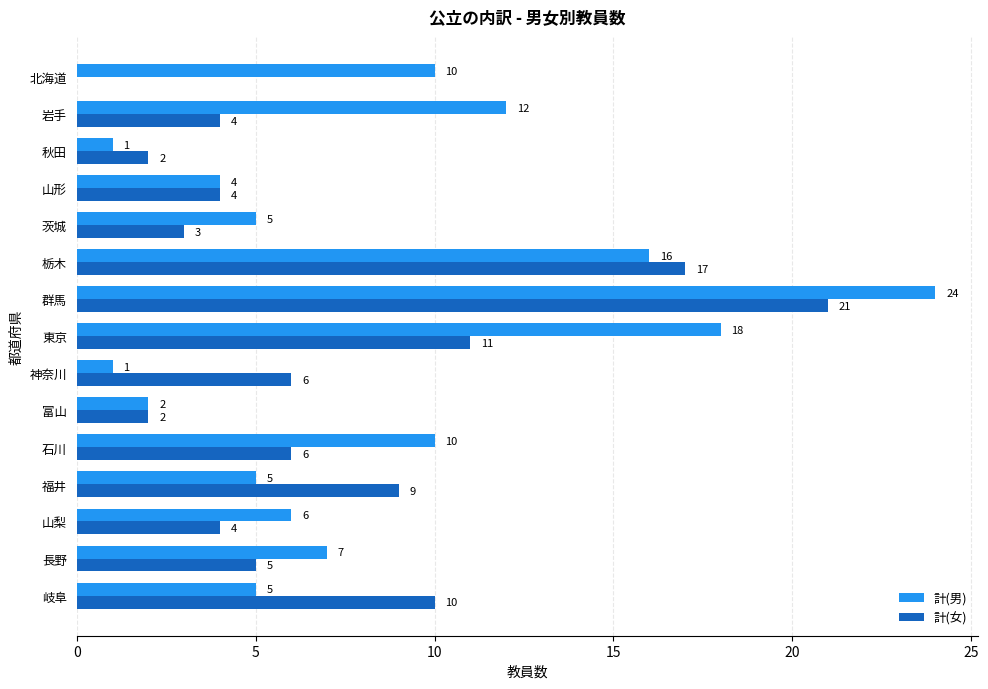

What is the sum of all 計(男) values?

126